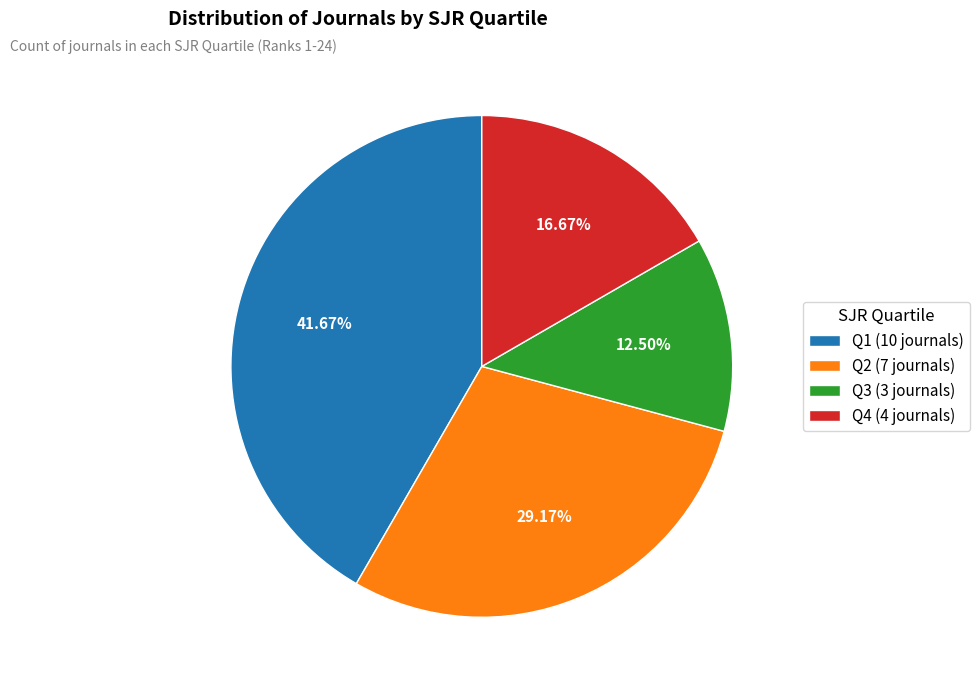

Does any single category account for the majority?

No